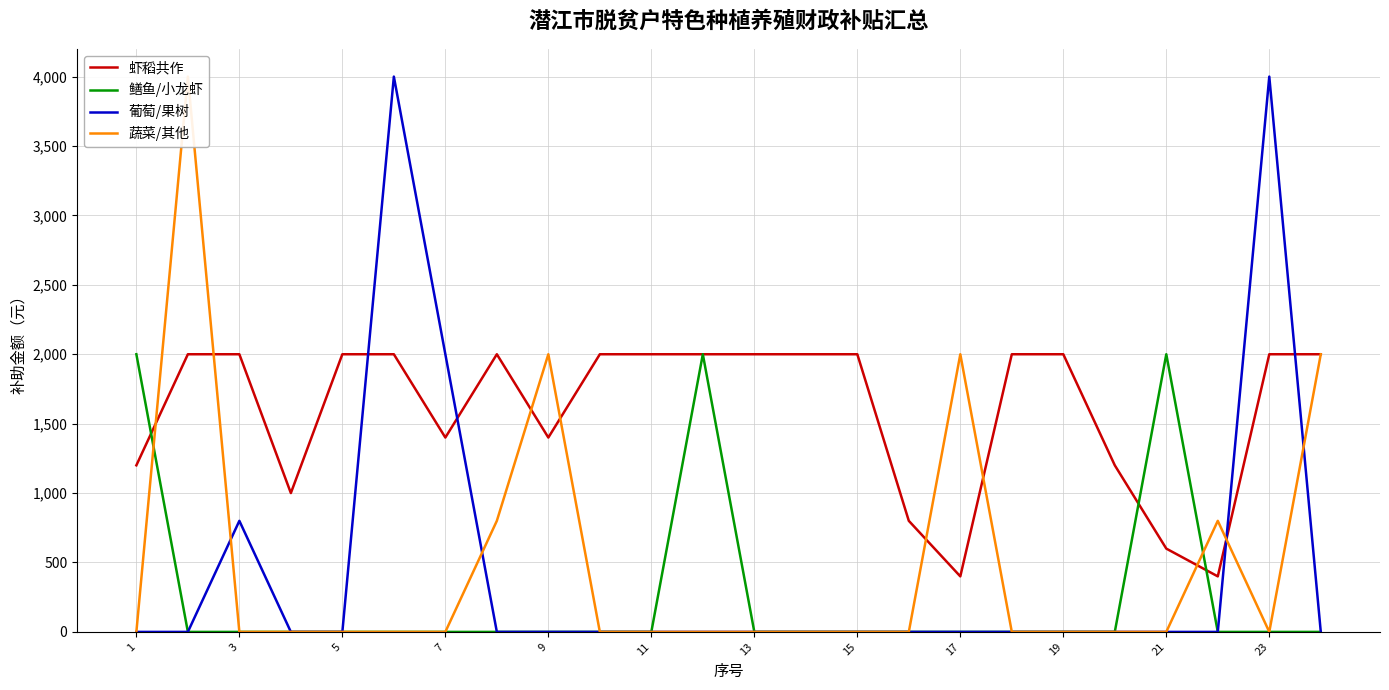

The value of 鳝鱼/小龙虾 at 5 is 0. True or false?

True